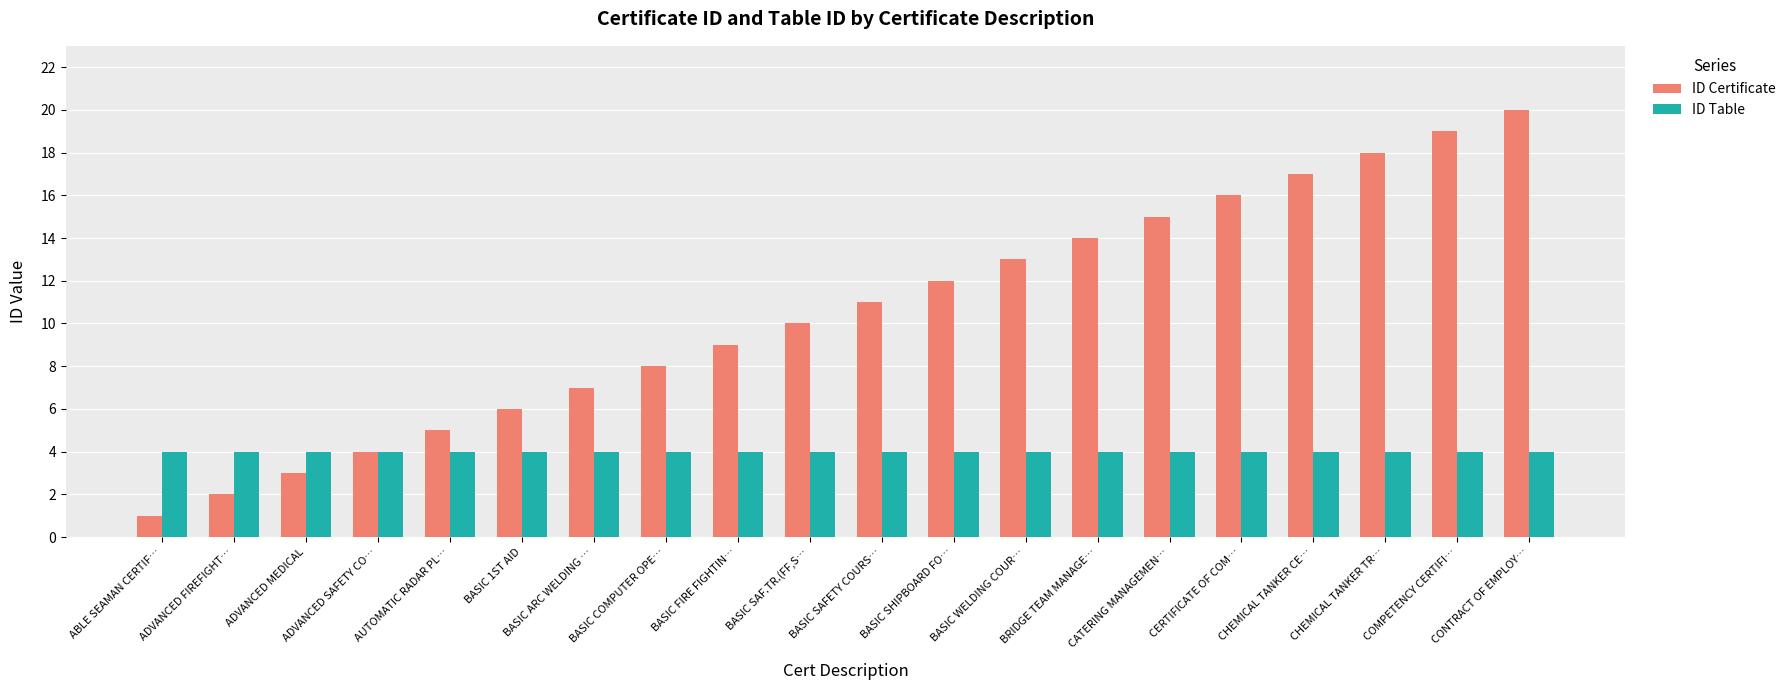

The value of ID Table at CONTRACT OF EMPLOY… is 4. True or false?

True